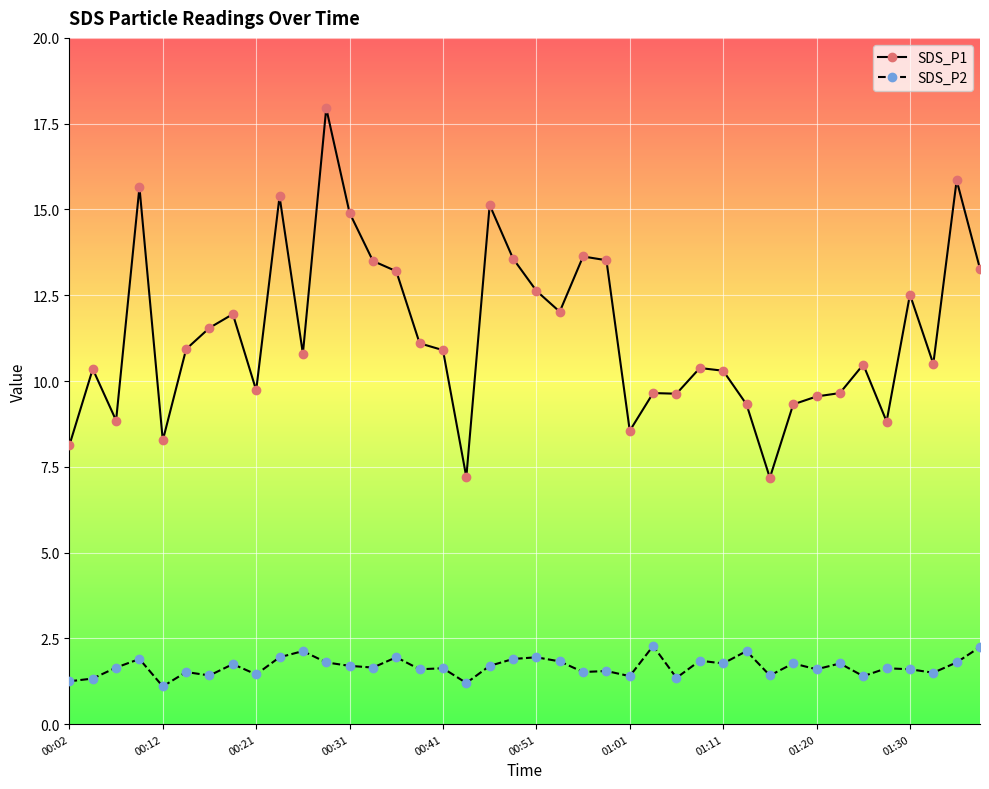

At how many categories does at least one series exceed 6?

40